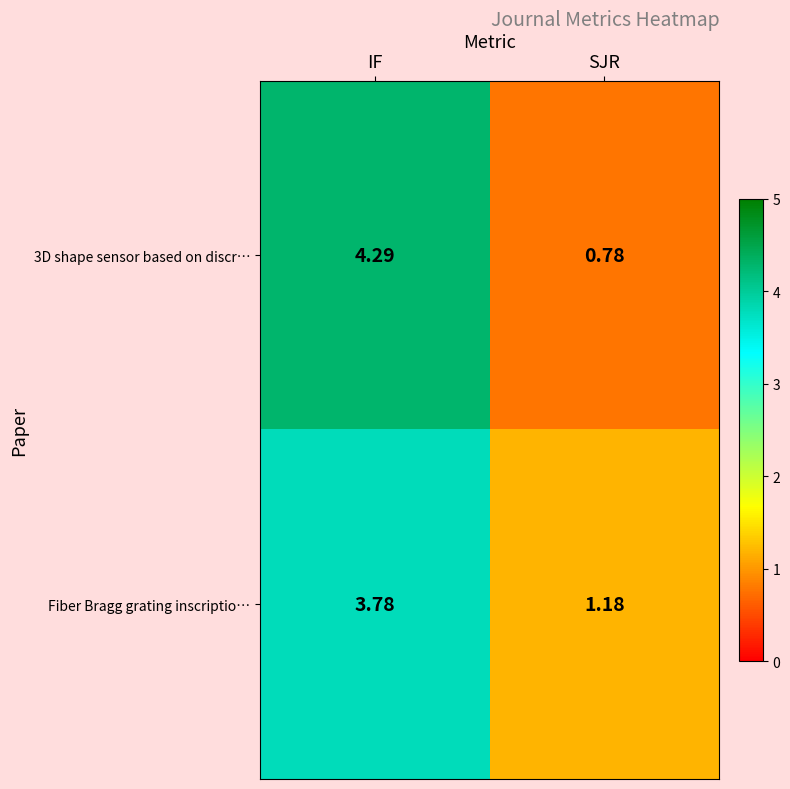

Where does the Fiber Bragg grating inscriptio… series first go above 3?

IF